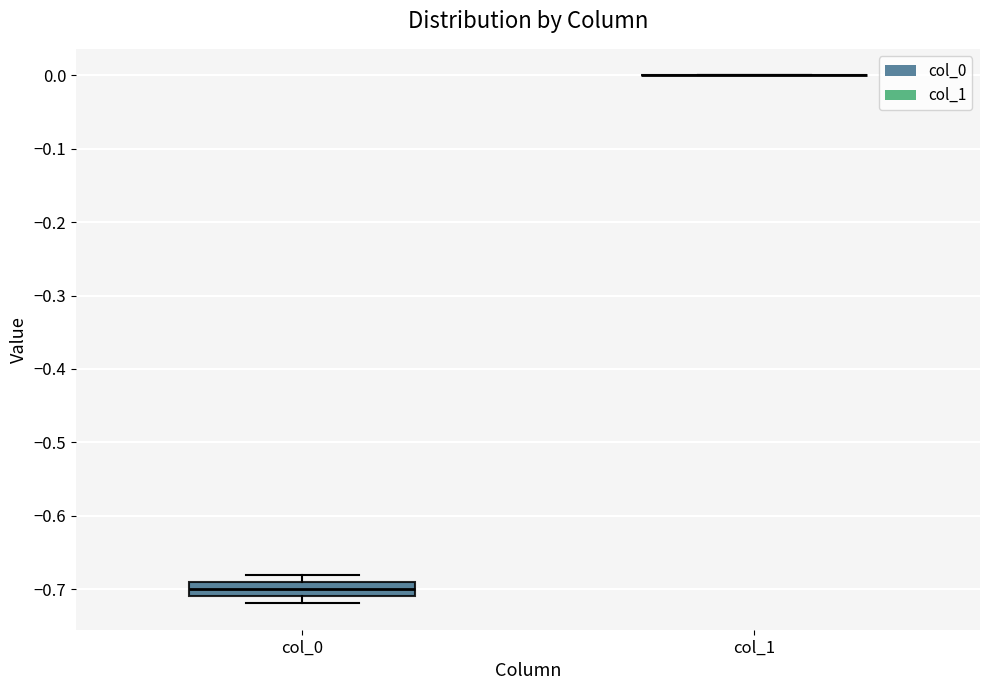

Comparing the boxes themselves (not the whiskers), which one is the tallest?

col_0